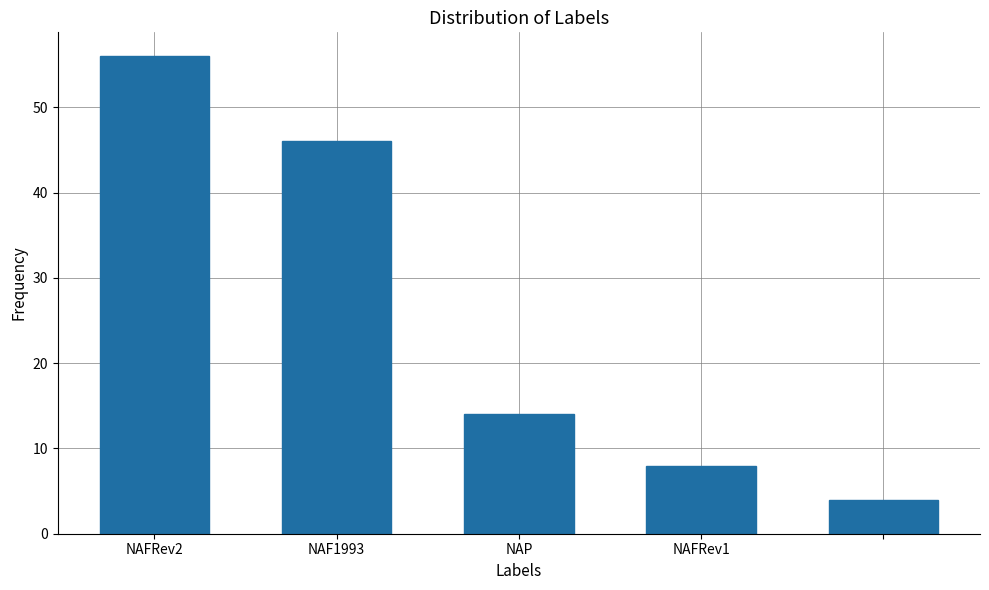

What is the average value?

26